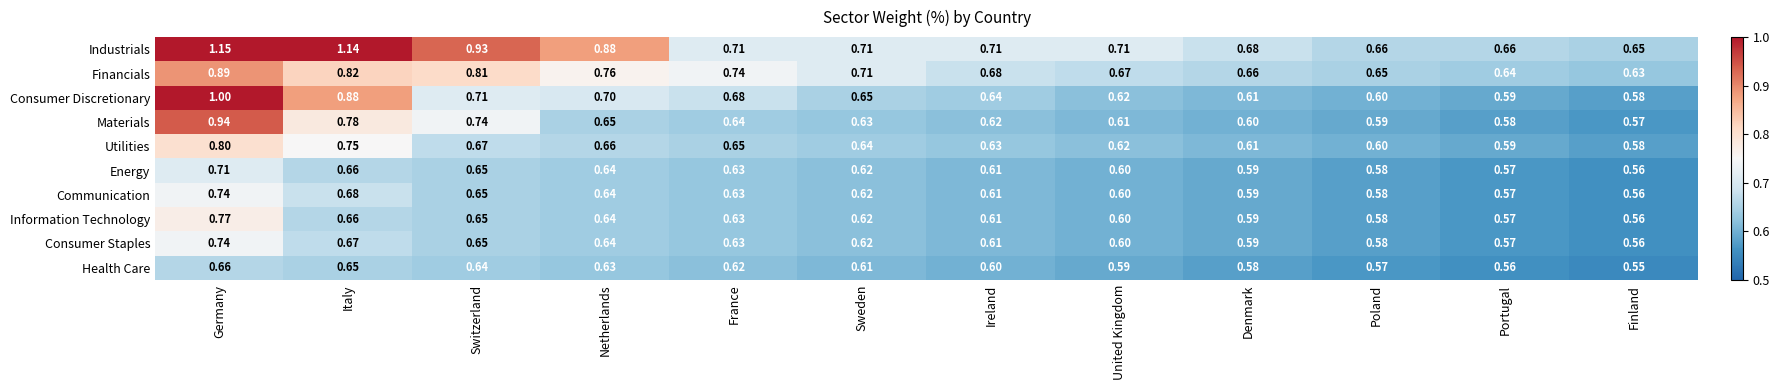

How many categories are shown in the chart?

12